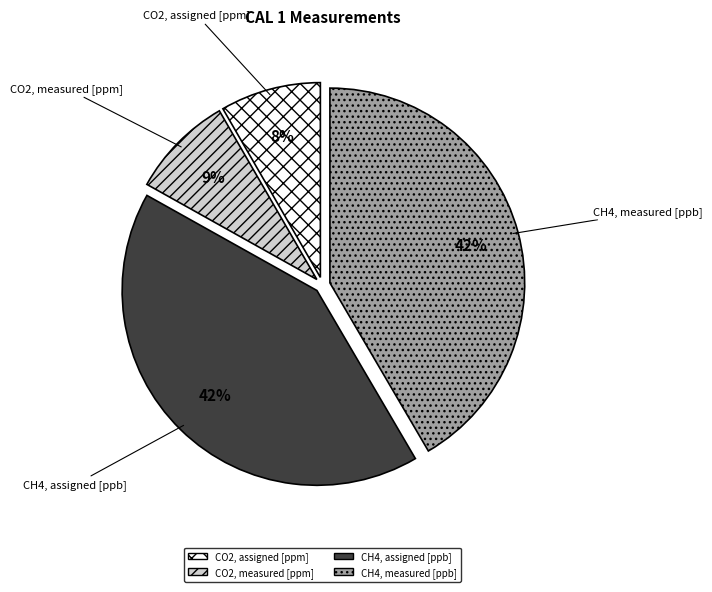

Is there any slice that represents more than half of the pie?

No